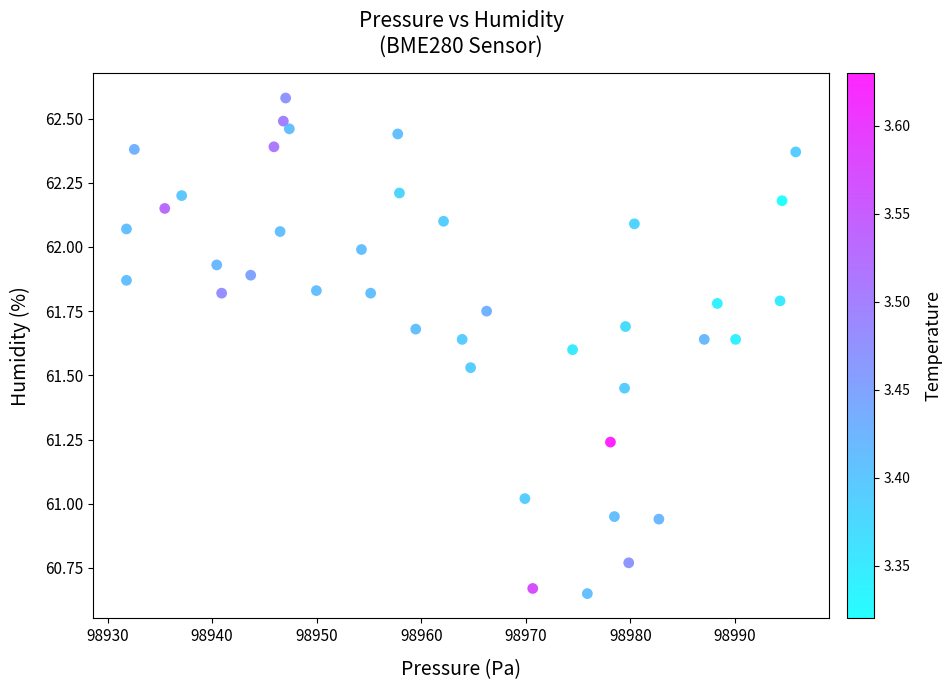

What is the range of Y values (max minus min)?

1.9